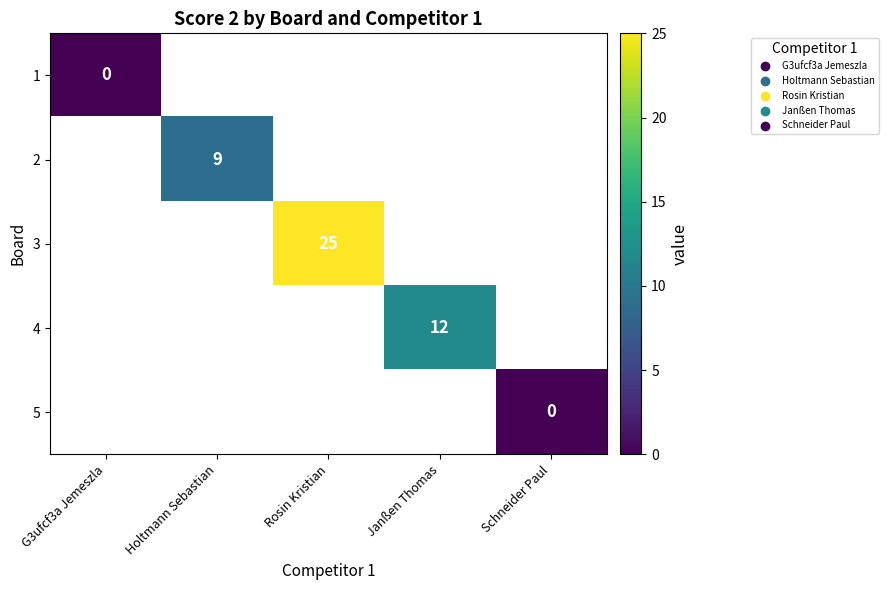

At how many categories does at least one series exceed 1?

3